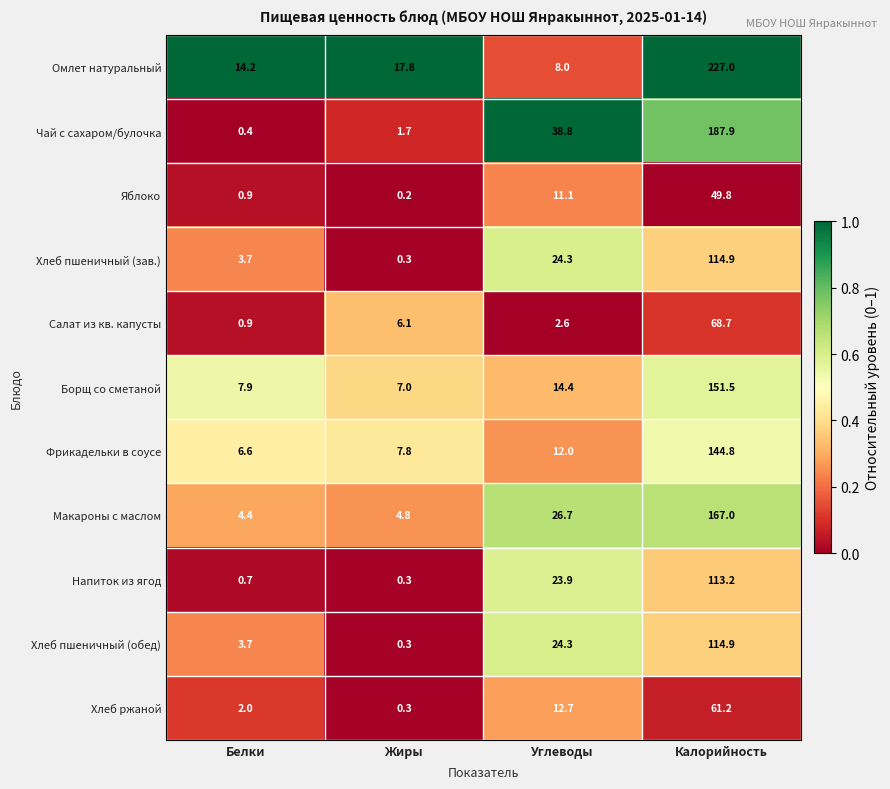

How many data points does each series have?

4